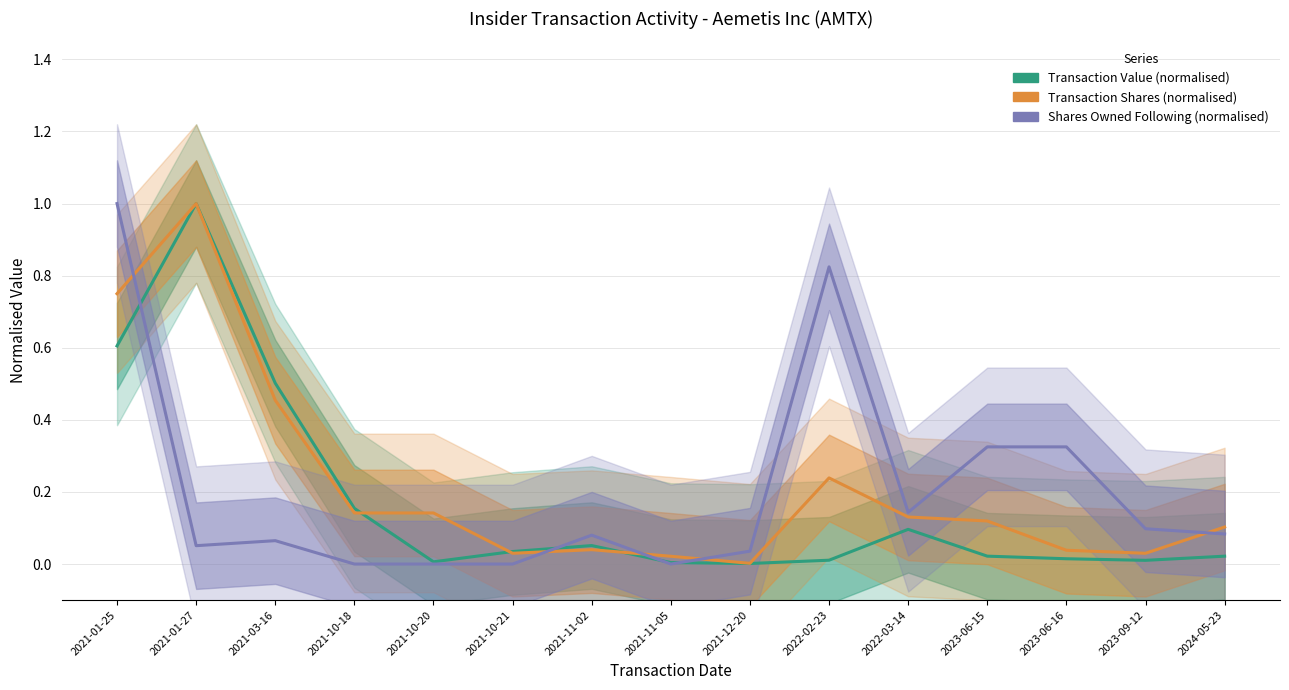

Which series has the widest spread of values?

Shares Owned Following (normalised)